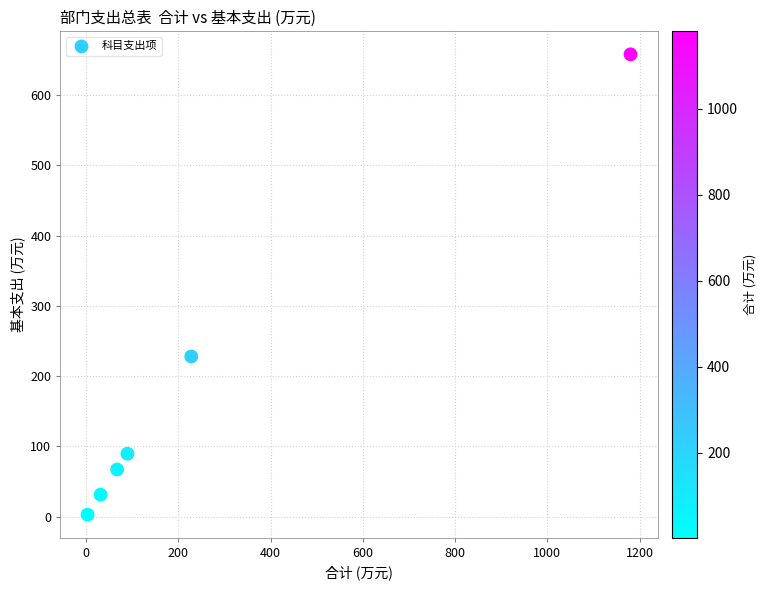

What is the average Y value?

179.5